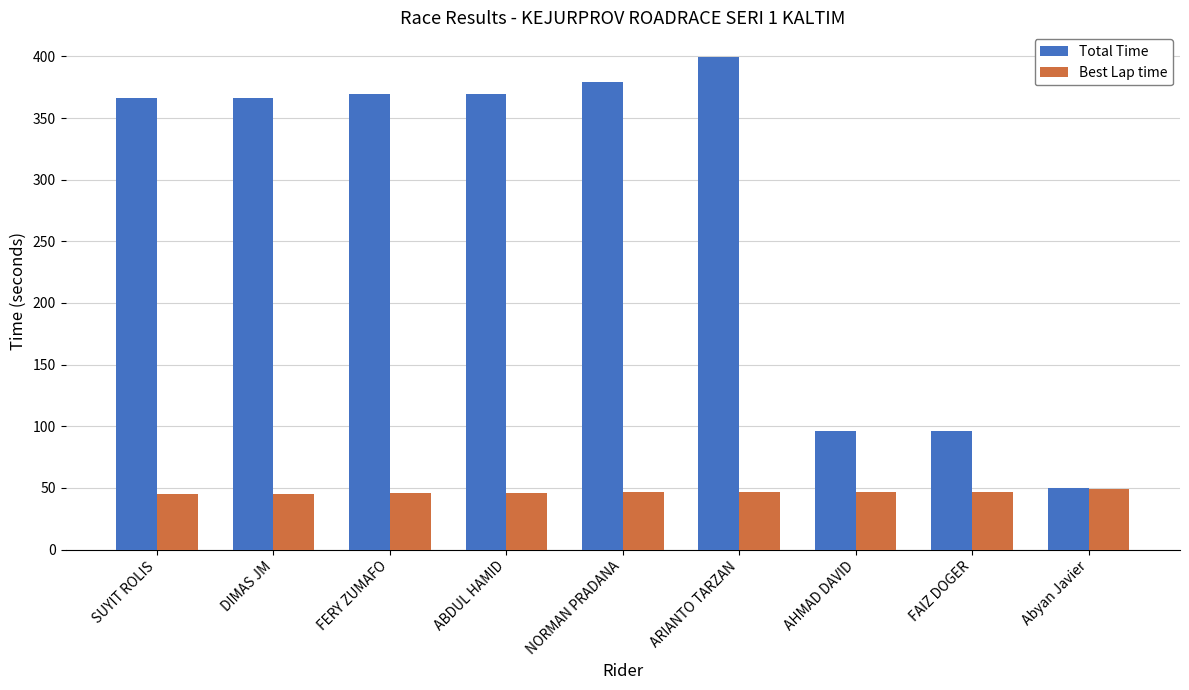

Which series has the largest range (max minus min)?

Total Time